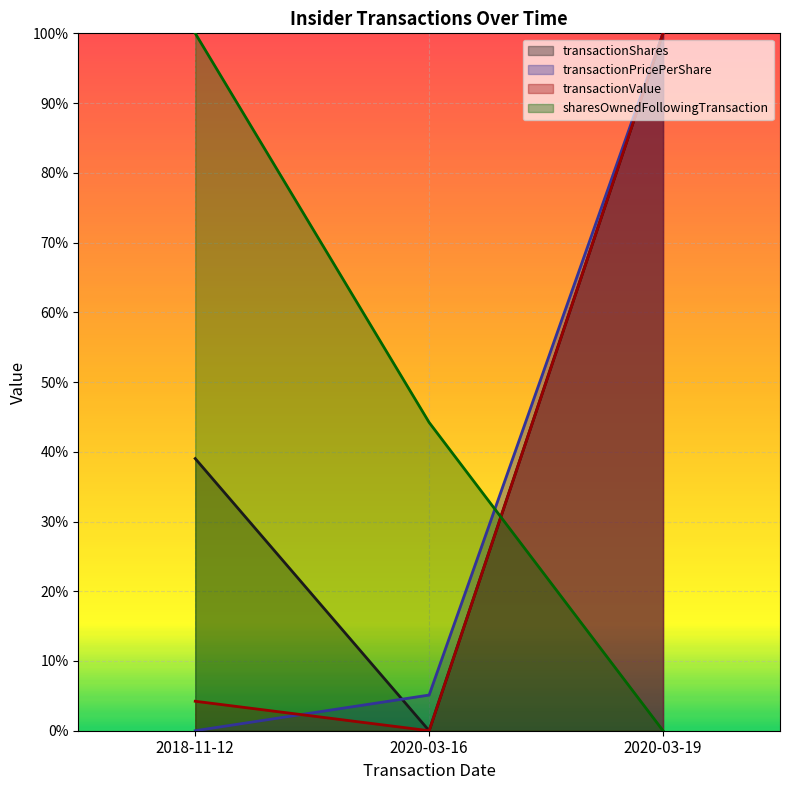

At which label is transactionPricePerShare closest to 0?

2018-11-12